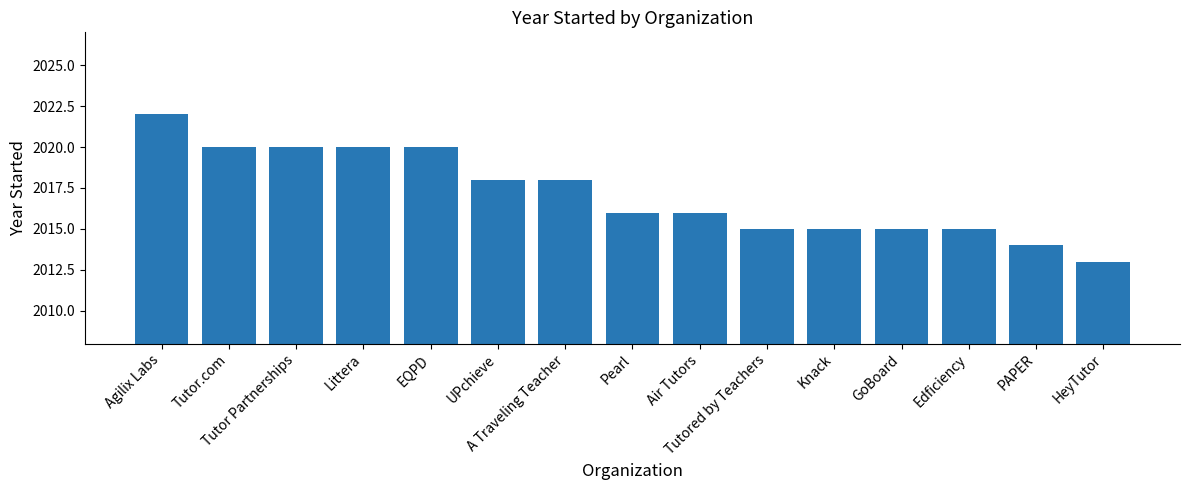

The value at PAPER is 1241. True or false?

False